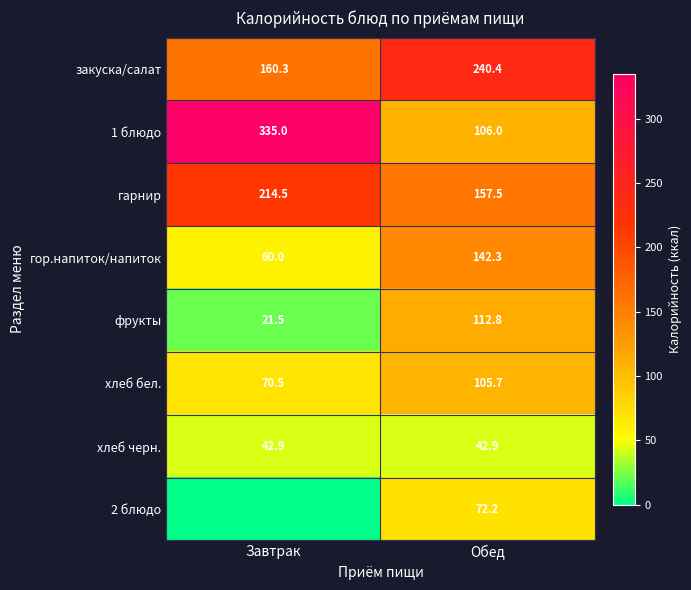

Is it true that гарнир equals 325.3 at Завтрак?

False